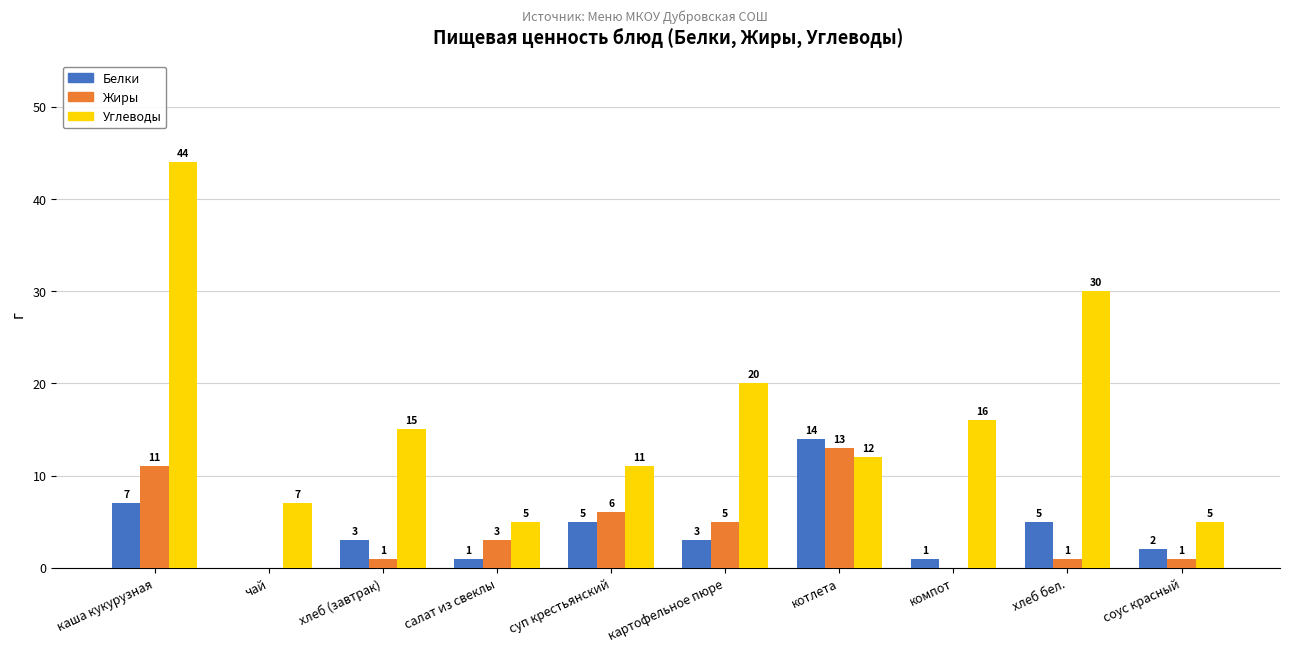

Is the value of Белки at суп крестьянский greater than the value of Жиры at салат из свеклы?

Yes